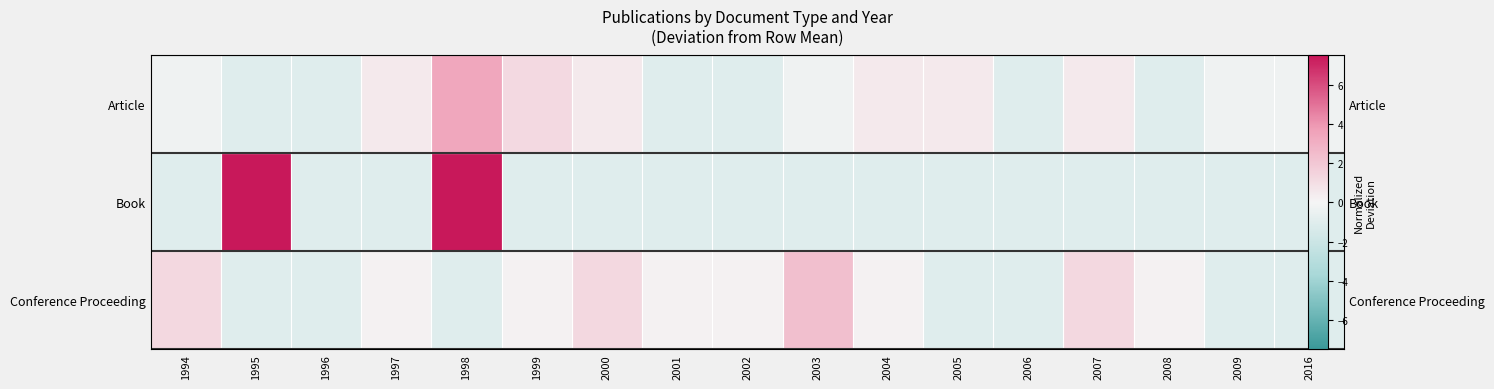

Is the value of Article at 2016 greater than the value of Conference Proceeding at 2001?

No